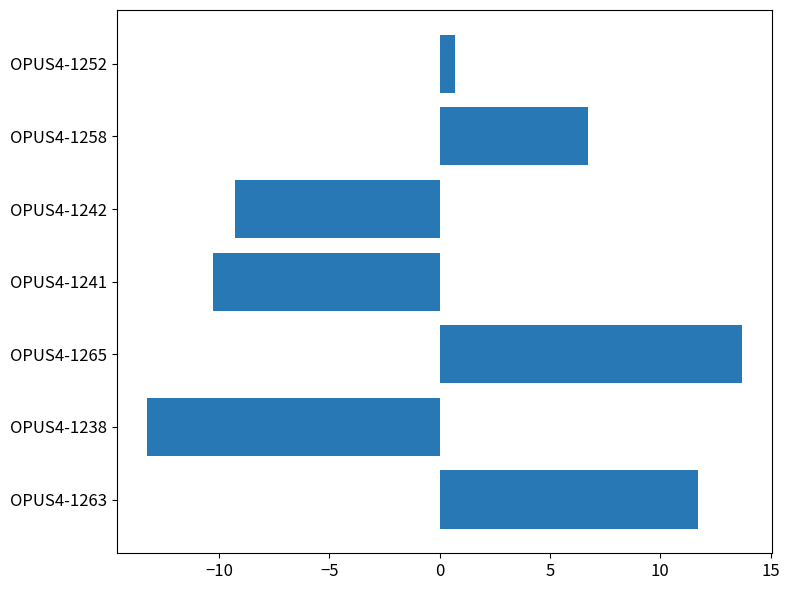

Reading bottom to top, list all the values displayed in this chart.

OPUS4-1263=11.7	OPUS4-1238=-13.3	OPUS4-1265=13.7	OPUS4-1241=-10.3	OPUS4-1242=-9.3	OPUS4-1258=6.7	OPUS4-1252=0.7